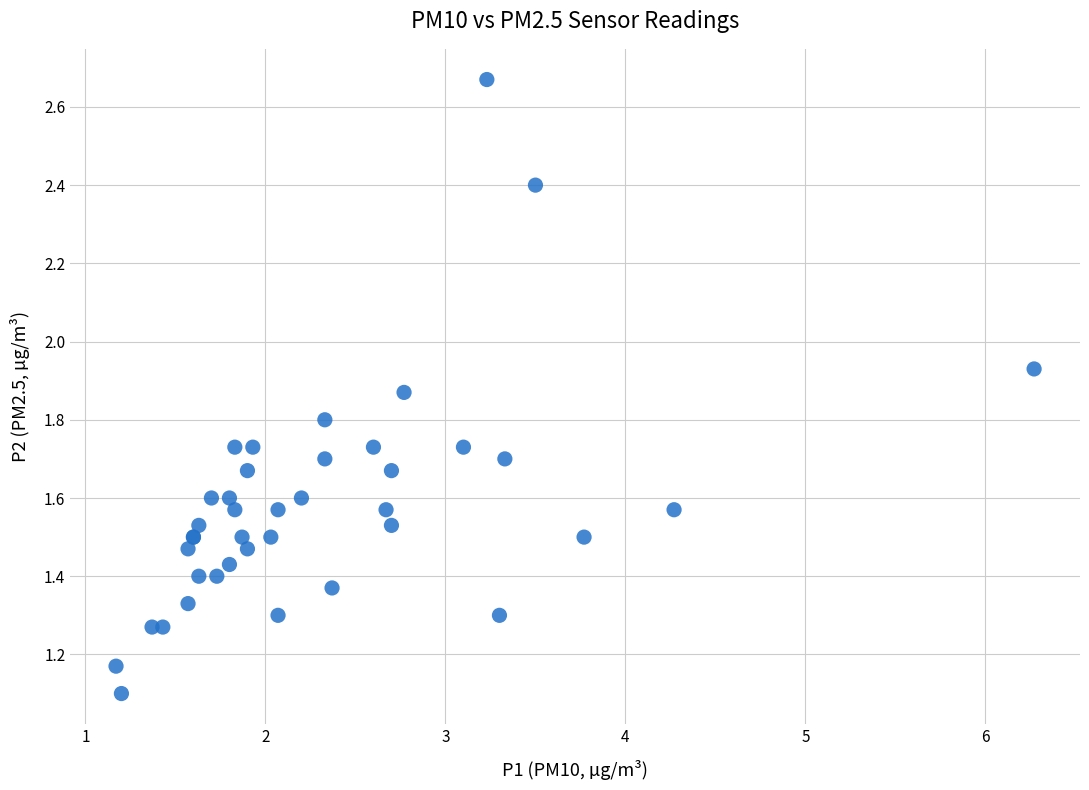

What Y value in the scatter plot is closest to 1?

1.1